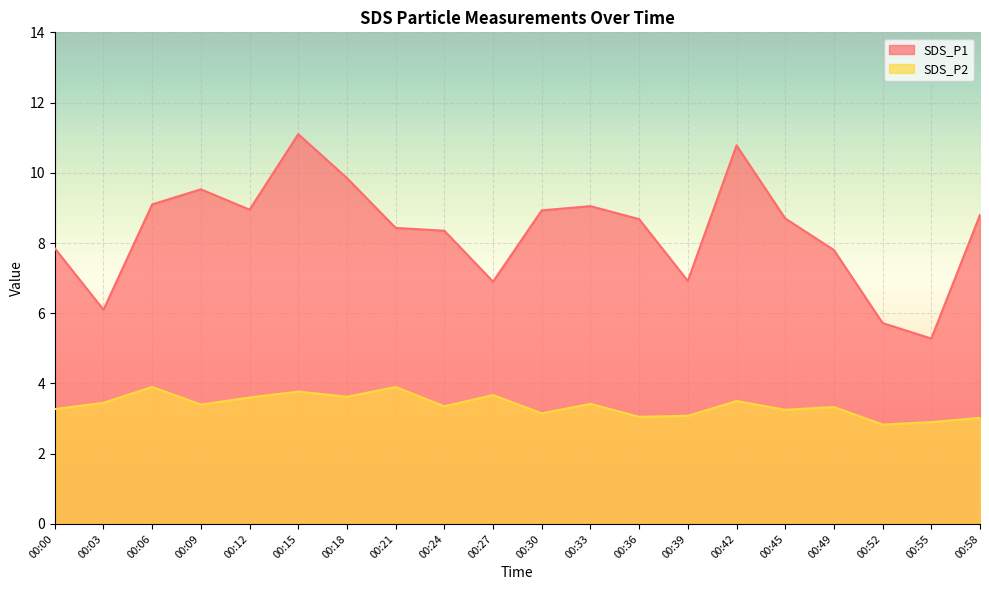

How many lines are shown in the chart?

2